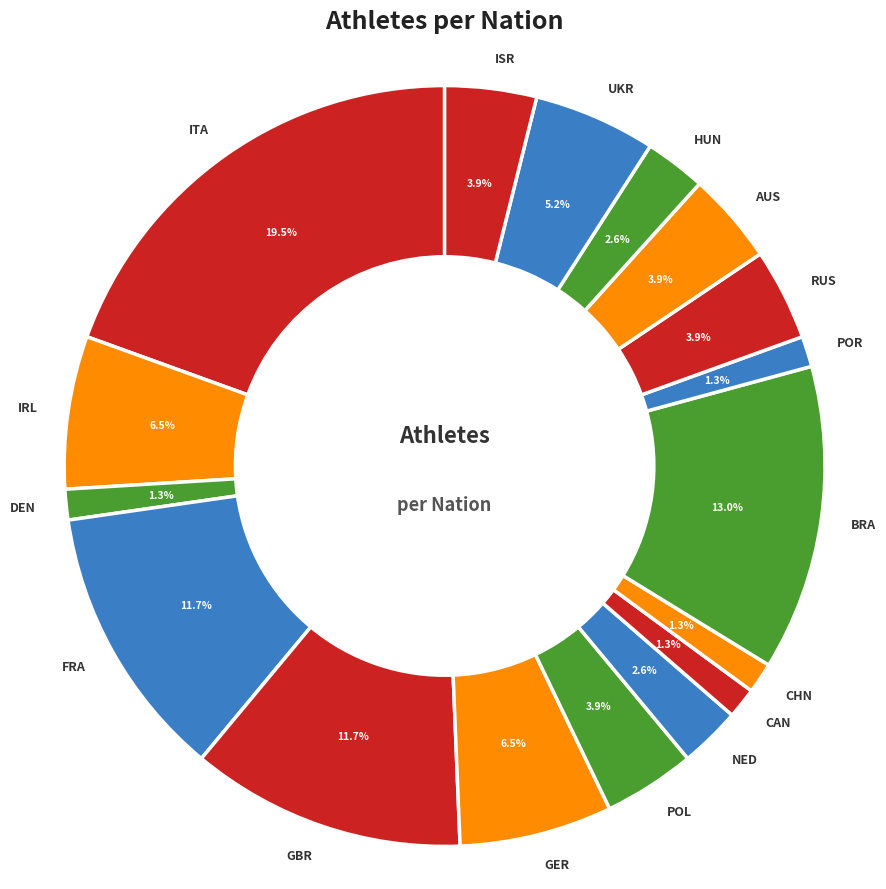

Is POR the majority of the pie?

No